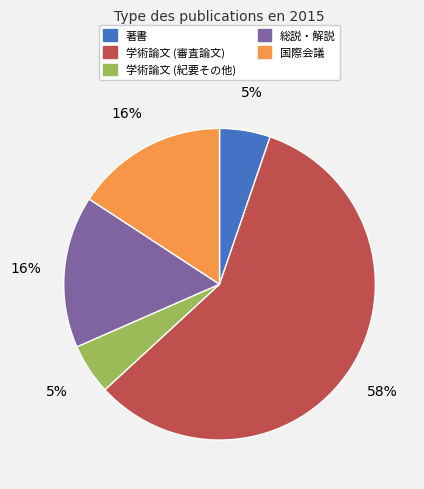

How many segments does this pie chart have?

5